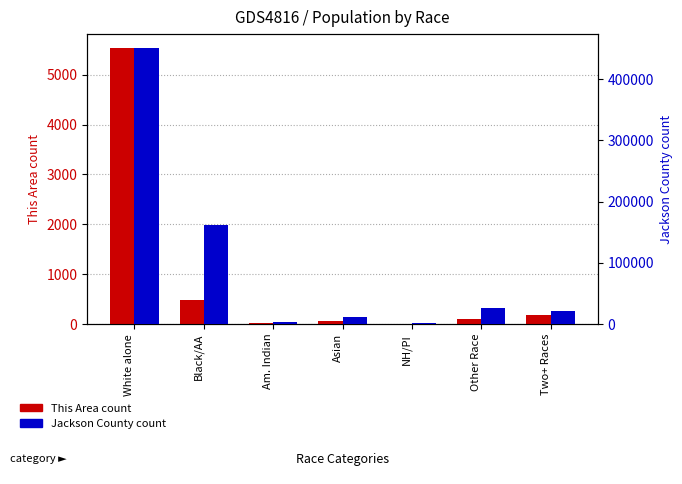

What is the label of the 5th bar from the left?

NH/PI